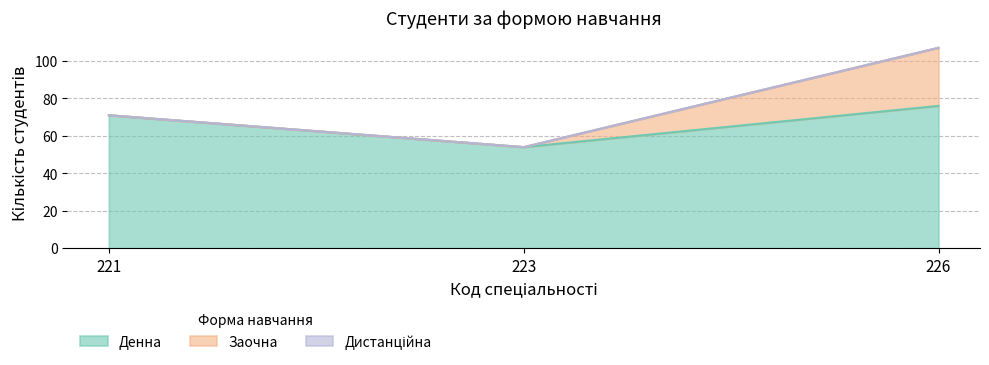

Does the chart display data point markers on the line(s)?

No